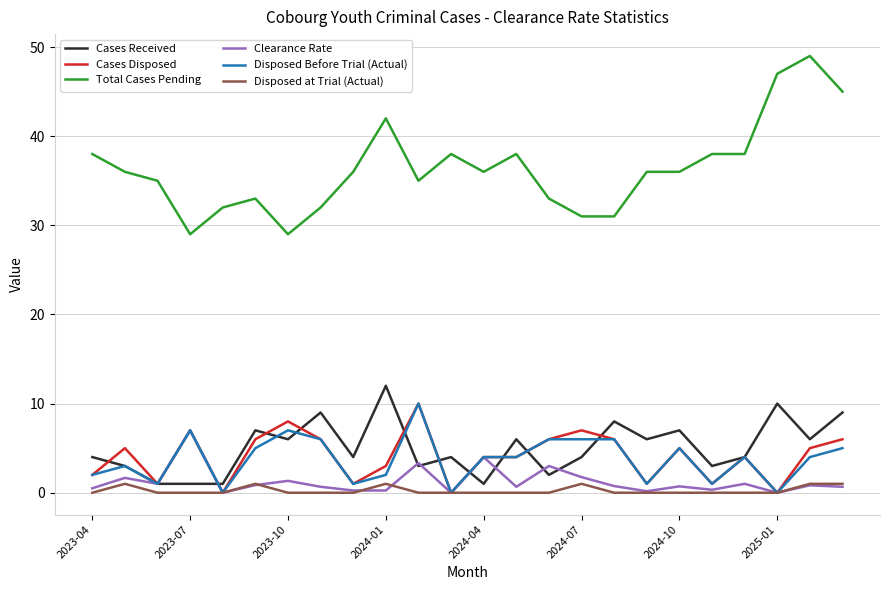

True or false: Cases Received and Cases Disposed intersect in this chart.

True